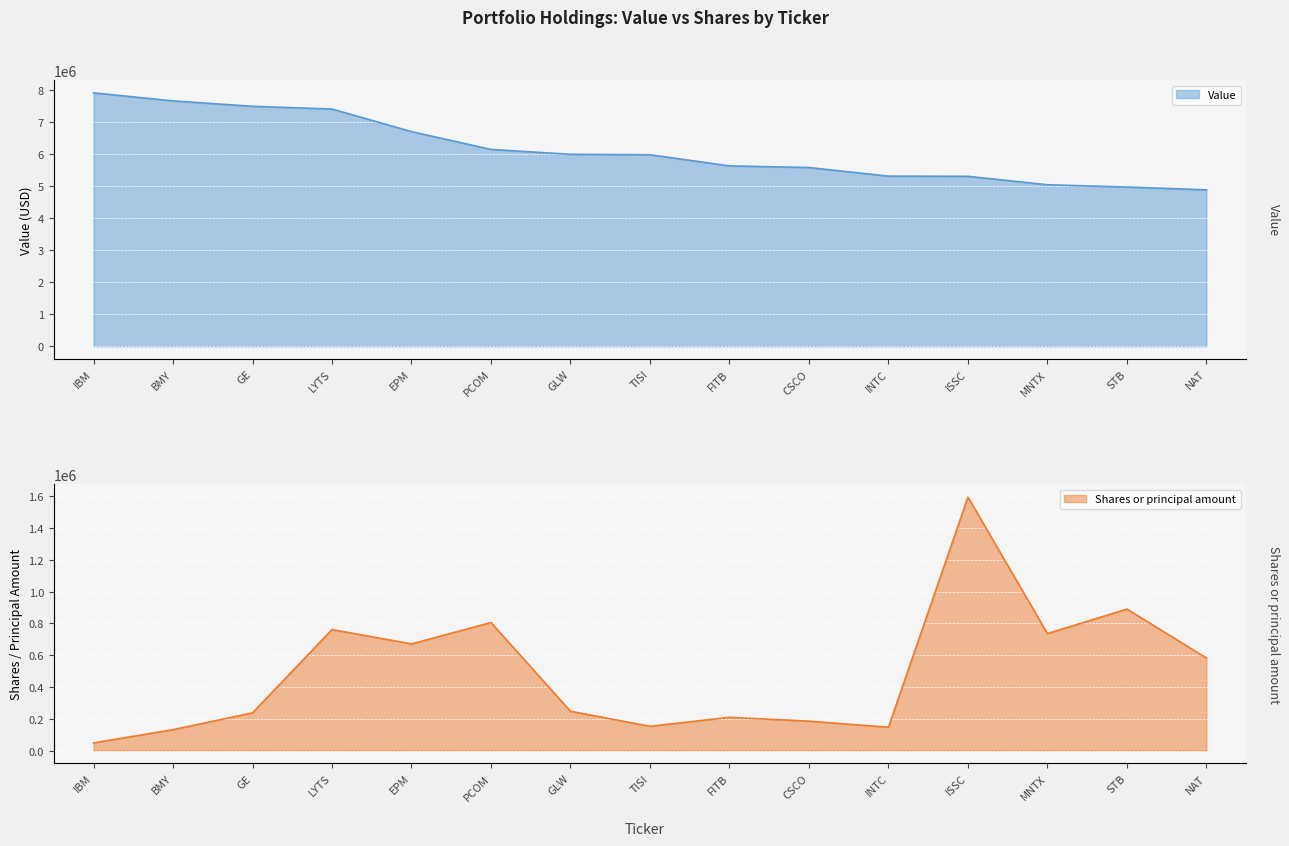

At which label is Value closest to 6407500?

PCOM